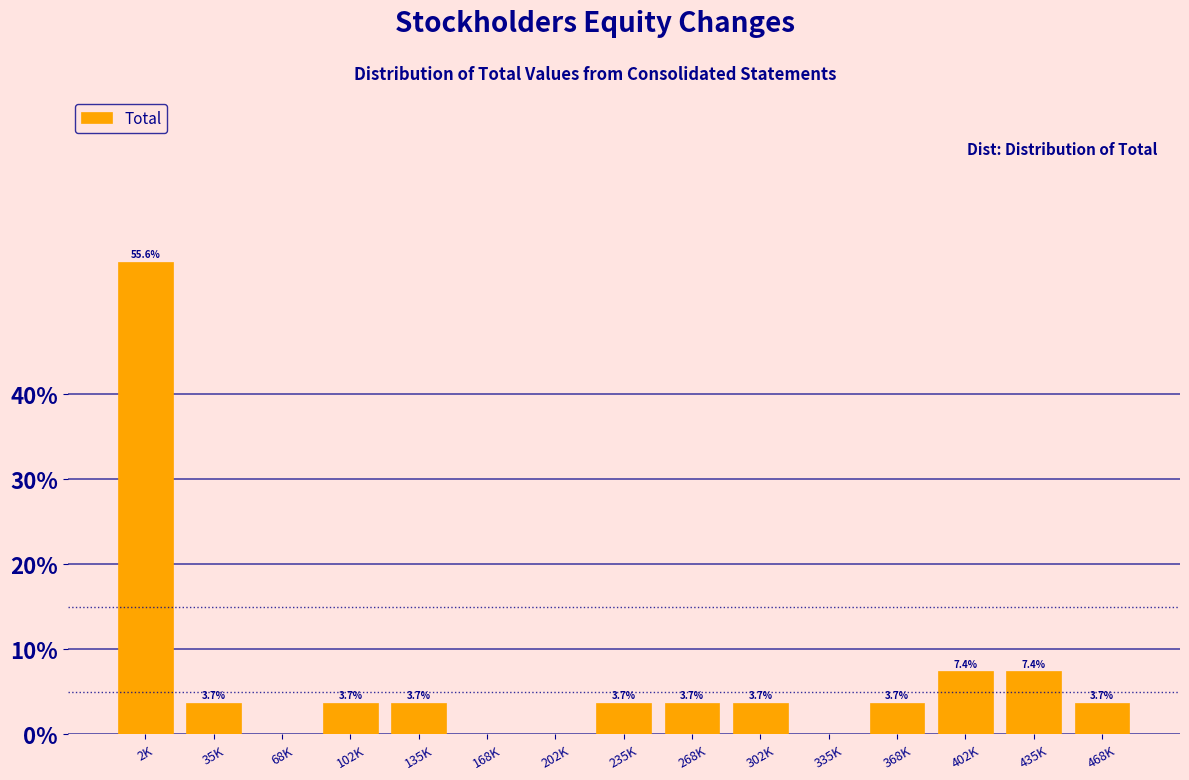

Reading right to left, extract all data points from this chart.

468K=3.7	435K=7.4	402K=7.4	368K=3.7	335K=0.0	302K=3.7	268K=3.7	235K=3.7	202K=0.0	168K=0.0	135K=3.7	102K=3.7	68K=0.0	35K=3.7	2K=55.6